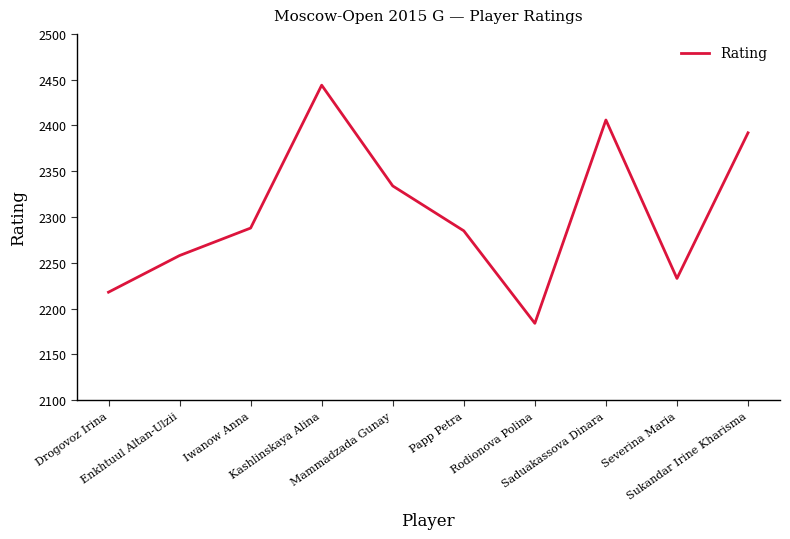

Reading right to left, transcribe all the data shown in this chart.

2392	2233	2406	2184	2285	2334	2444	2288	2258	2218